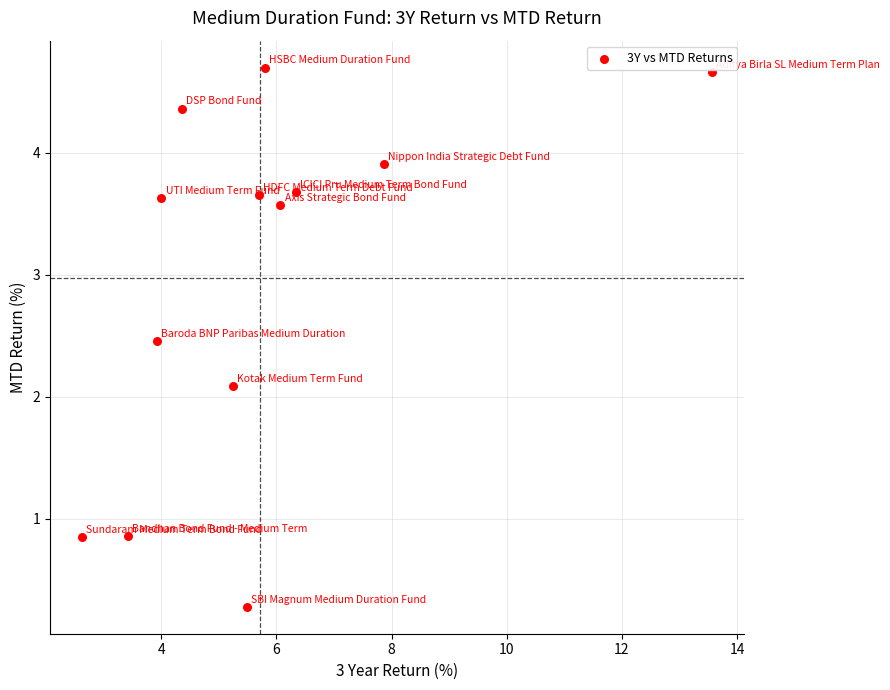

What Y value in the scatter plot is closest to 2?

2.1